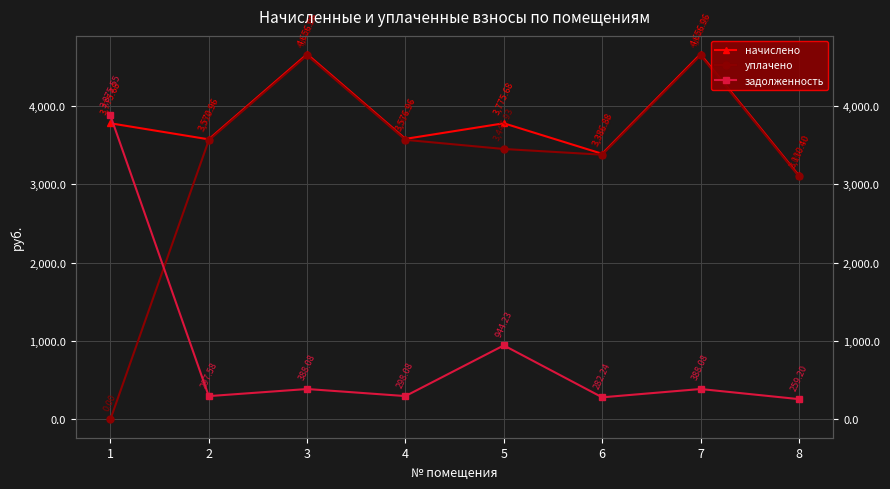

The value of задолженность at 4 is 491.3. True or false?

False